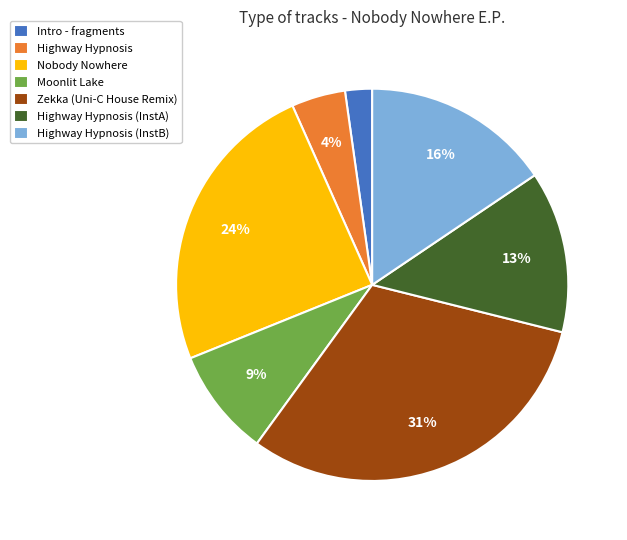

Count the number of slices in the pie.

7